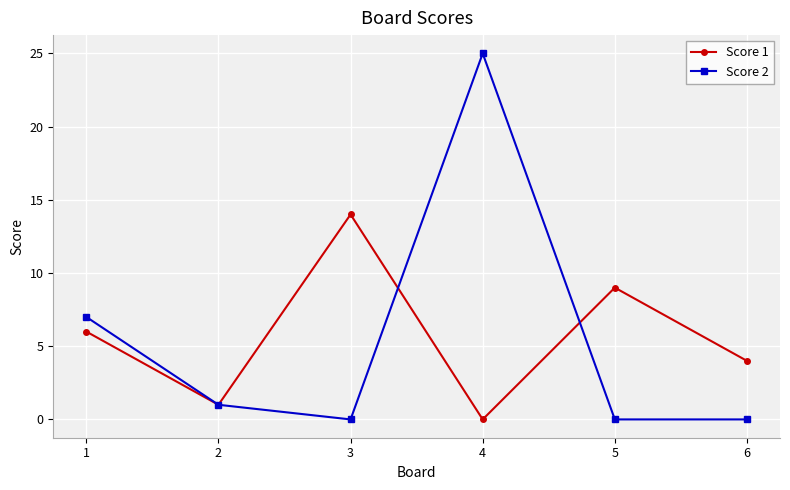

At which category does Score 2 reach its first local peak?

4